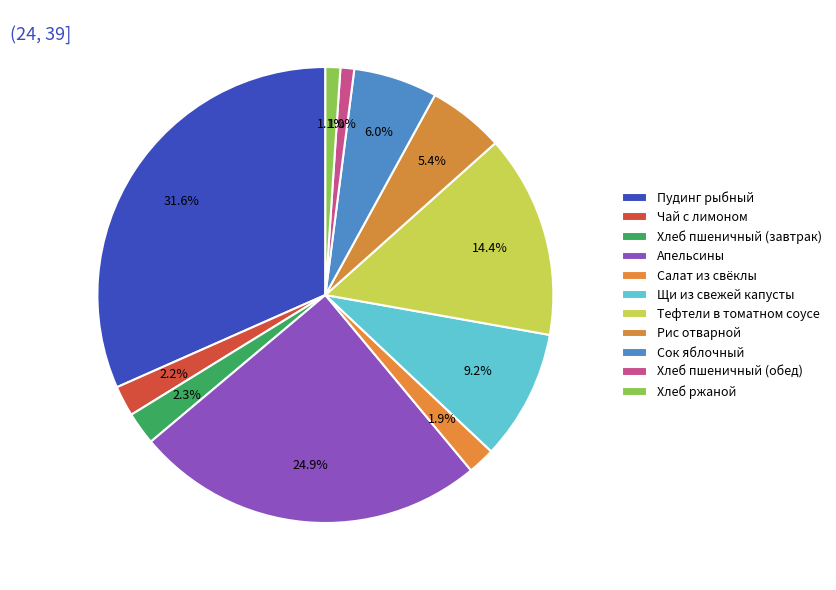

How many segments does this pie chart have?

11